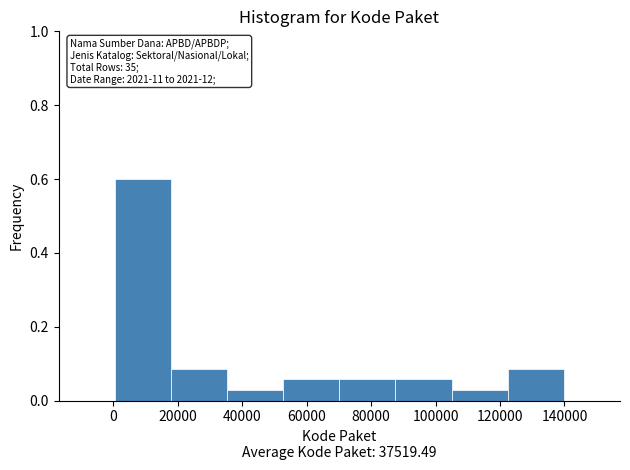

Over which range of the x-axis is the bar tallest?

0 to 18000